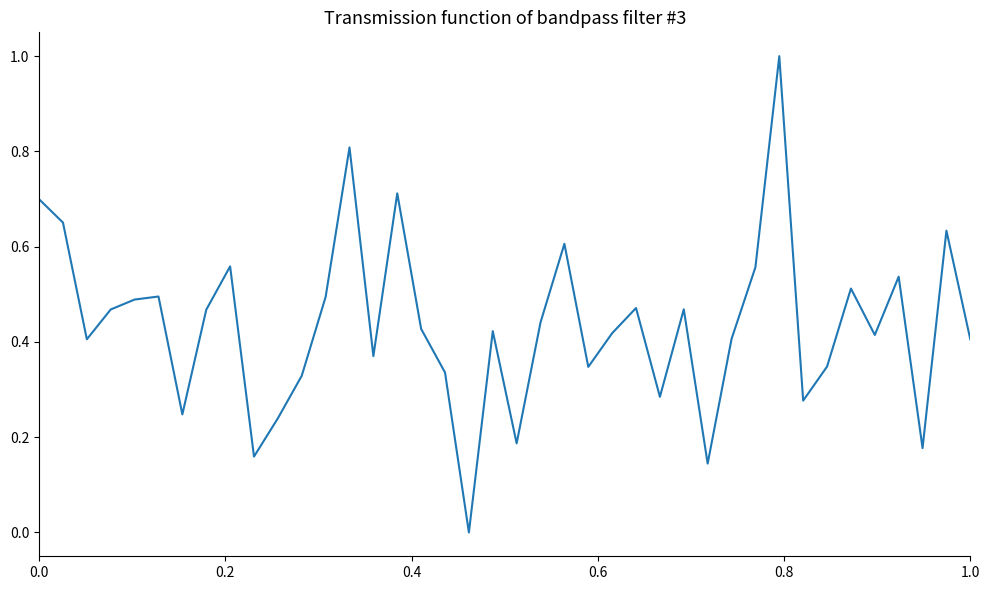

What is the difference between the maximum and minimum values?

1.0